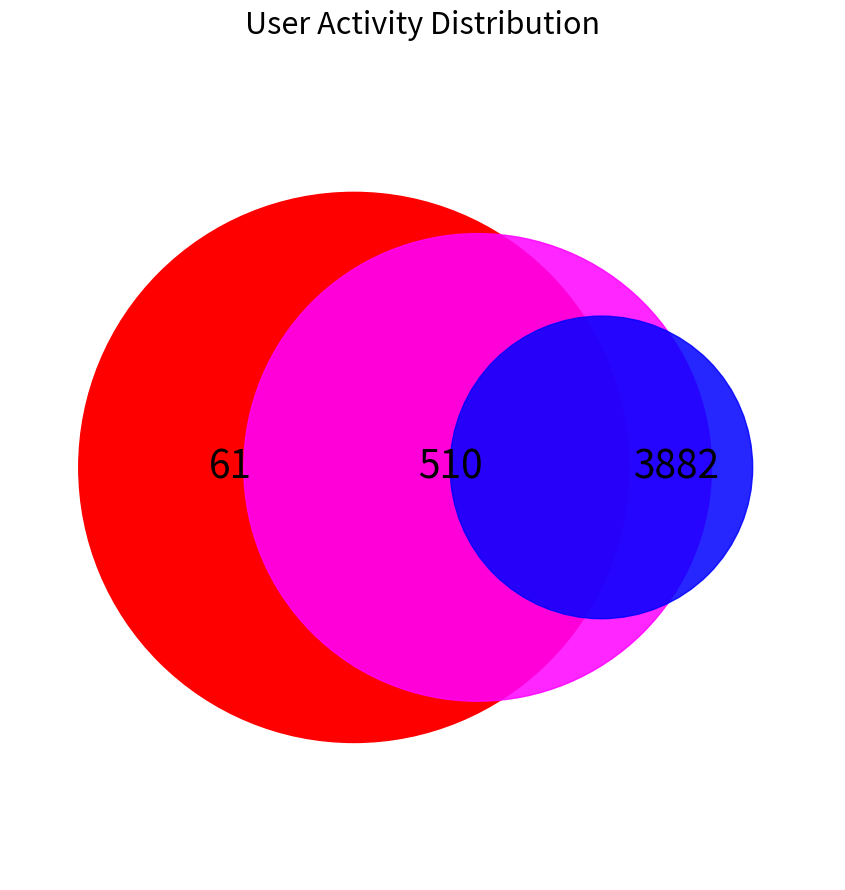

The 34 slice represents 1% of the pie. True or false?

False